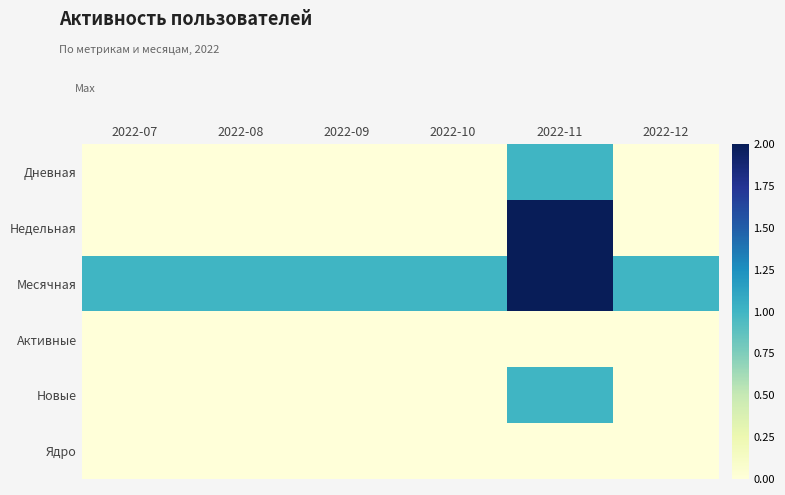

Which series has the widest spread of values?

Недельная